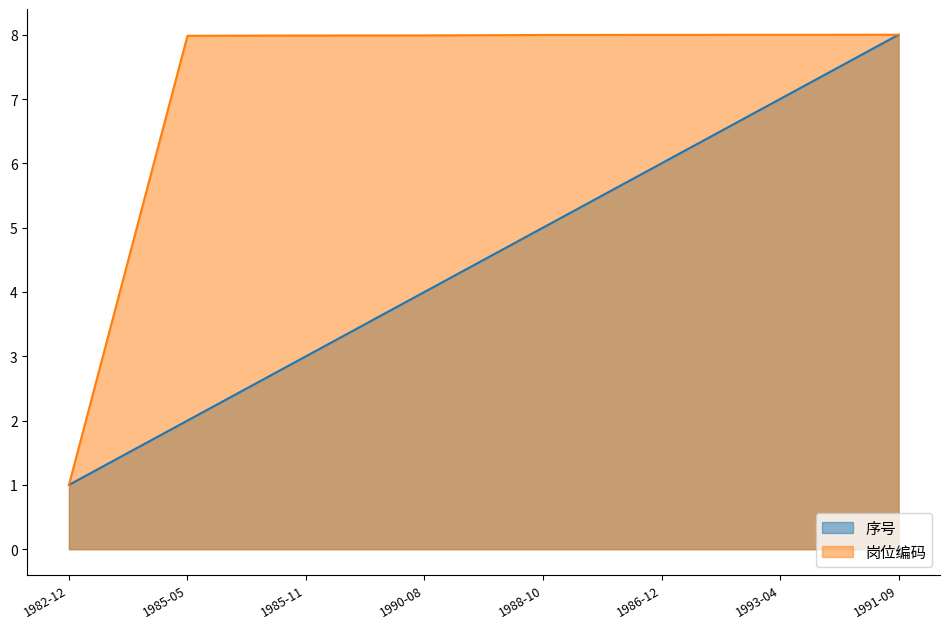

Which series has the widest spread of values?

序号